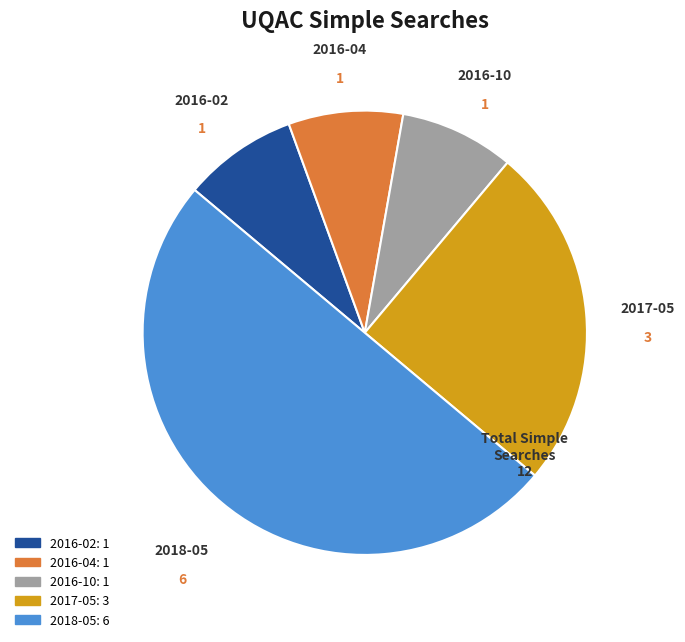

Do 2016-02 and 2016-04 together represent more than half of the pie?

No